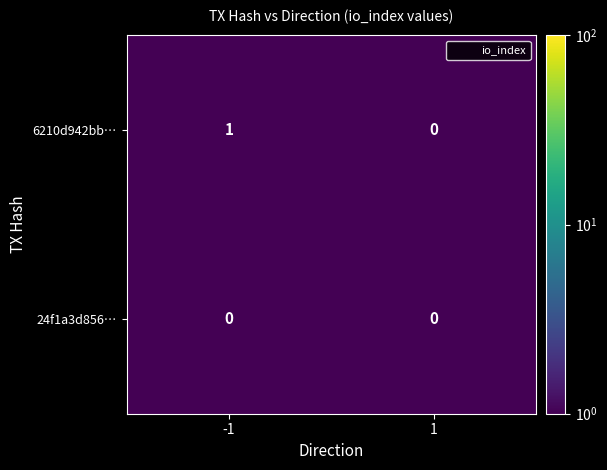

Which series has the largest total across all categories?

6210d942bb…